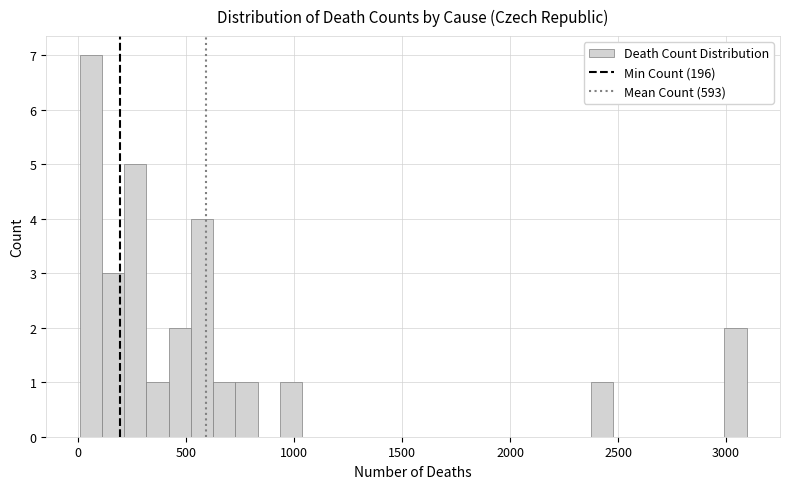

Around what value on the x-axis is the tallest bar? Give the approximate position of its centre, as read against the axis.

50